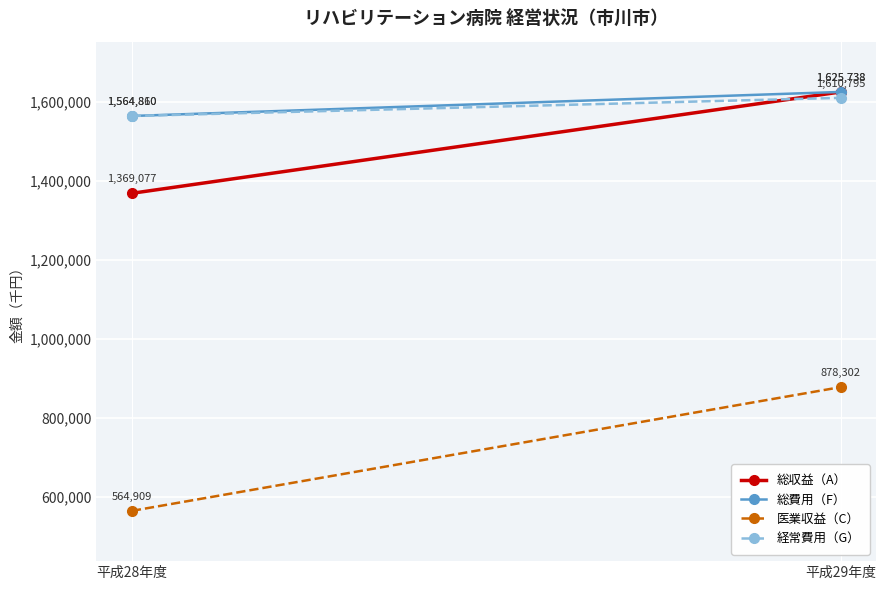

What are all the series names shown in the legend?

総収益（A）, 総費用（F）, 医業収益（C）, 経常費用（G）